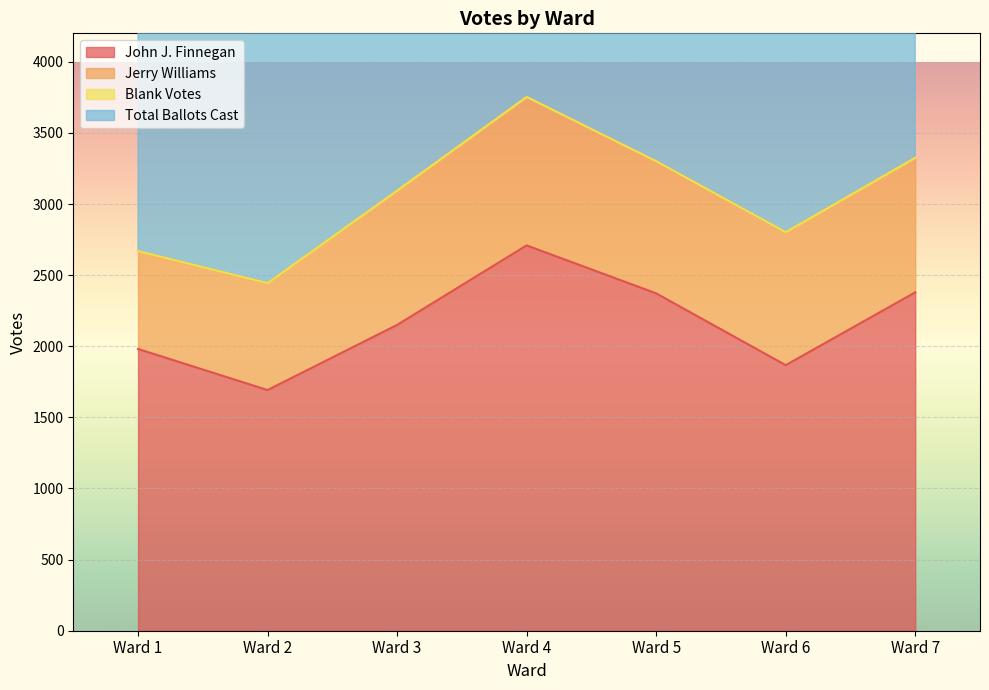

What is the sum of all Total Ballots Cast values?

21388